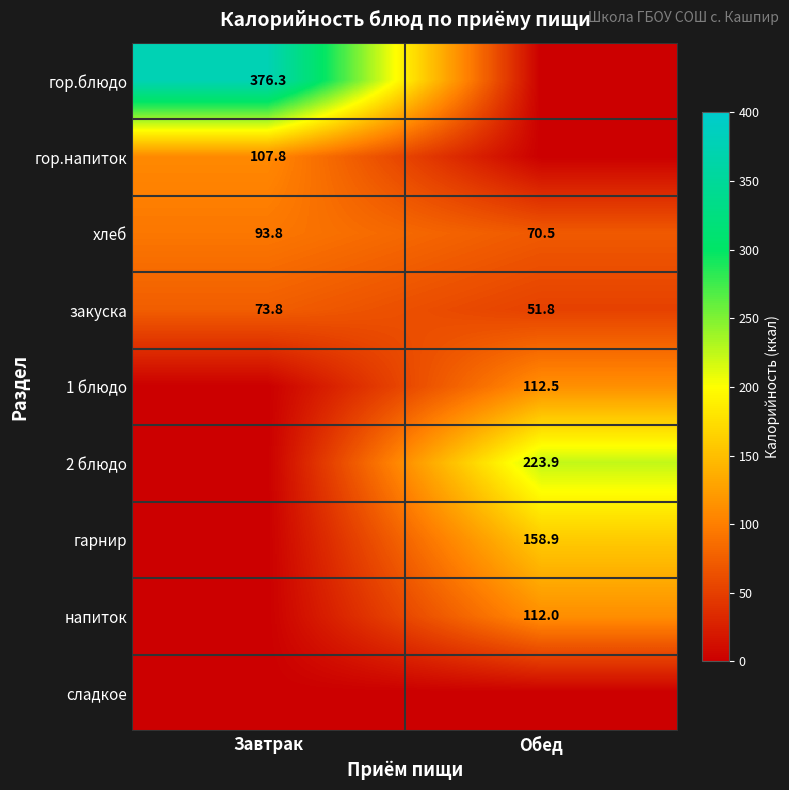

Is the value of гарнир at Обед greater than the value of закуска at Завтрак?

Yes